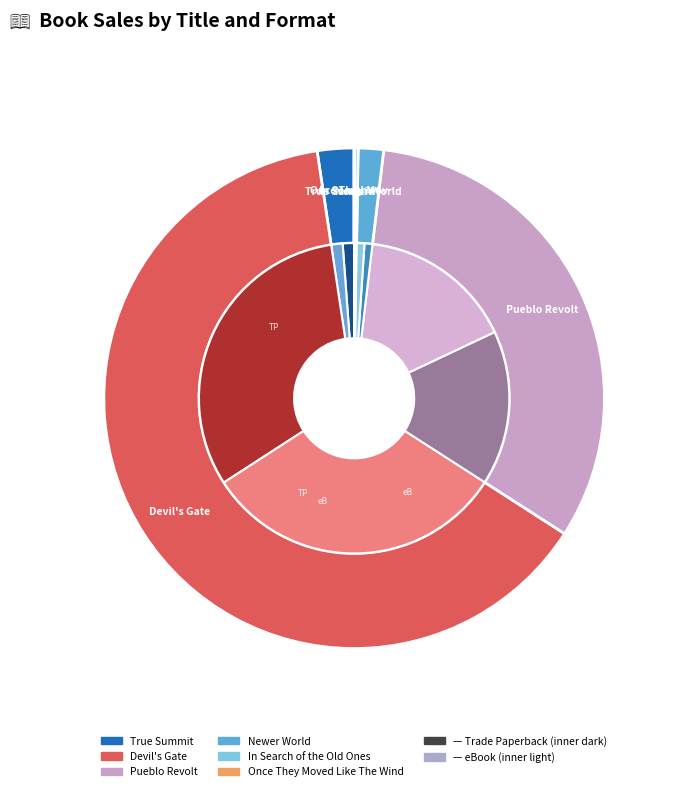

What is the total percentage of In Search of the Old Ones and True Summit?

2.6%